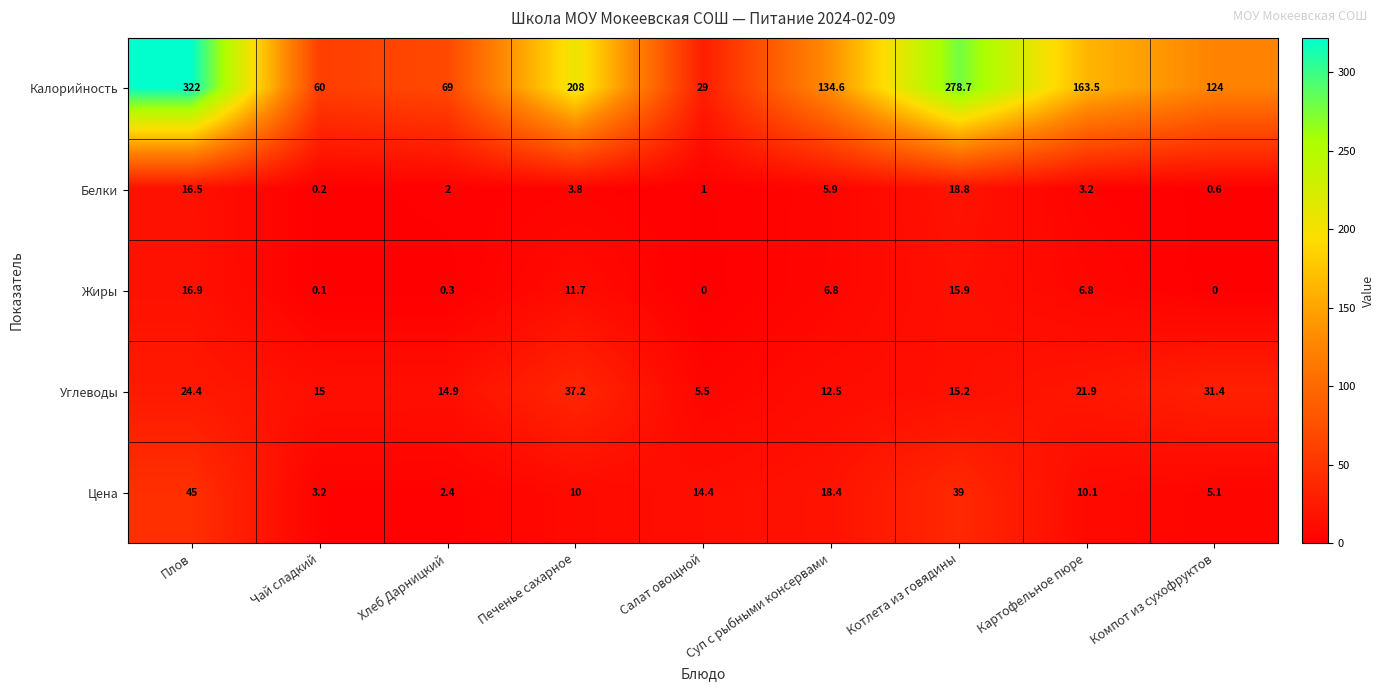

Where does the Цена series first go above 10?

Плов